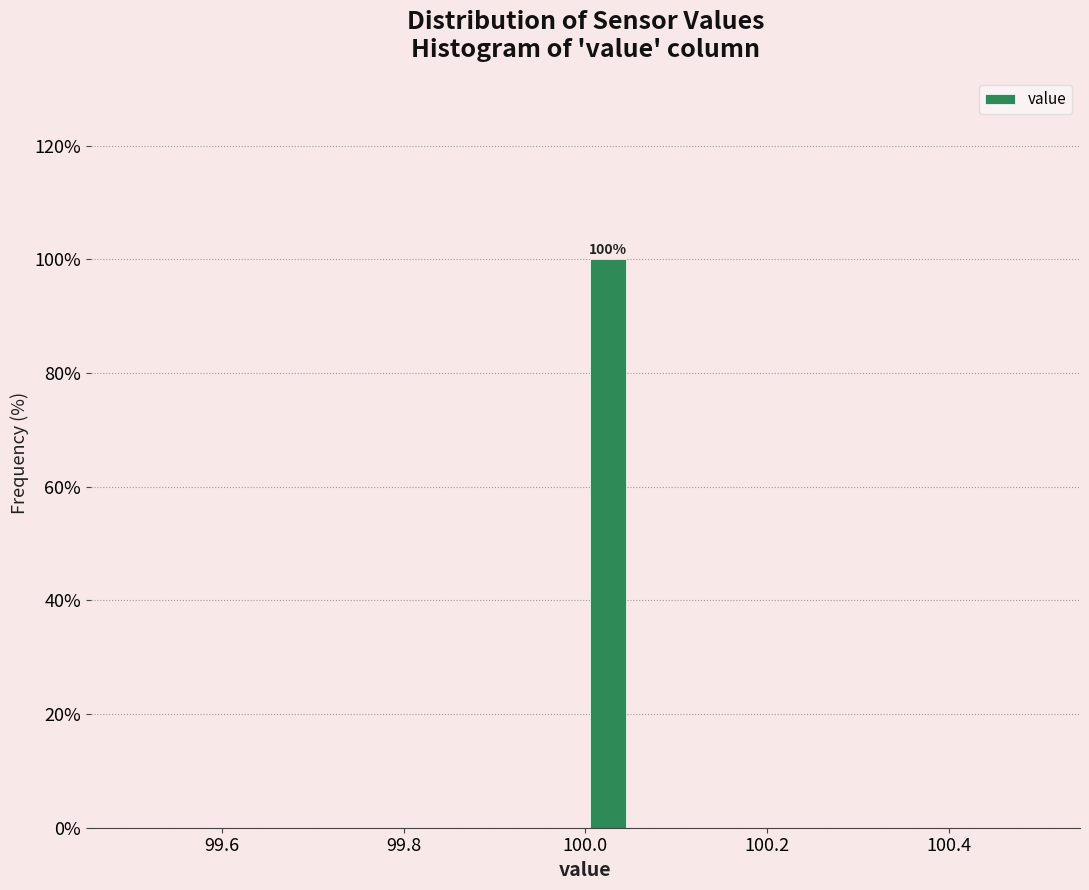

Read against the x-axis, roughly where is the centre of the tallest bar?

100.02